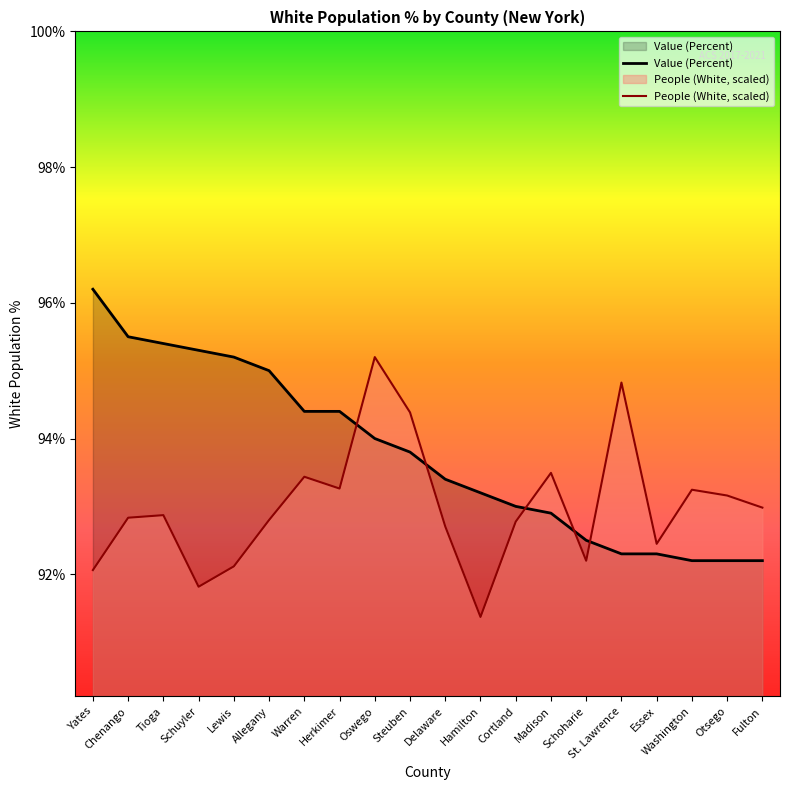

Is the value of People (White, scaled) at Herkimer greater than the value of Value (Percent) at Tioga?

No